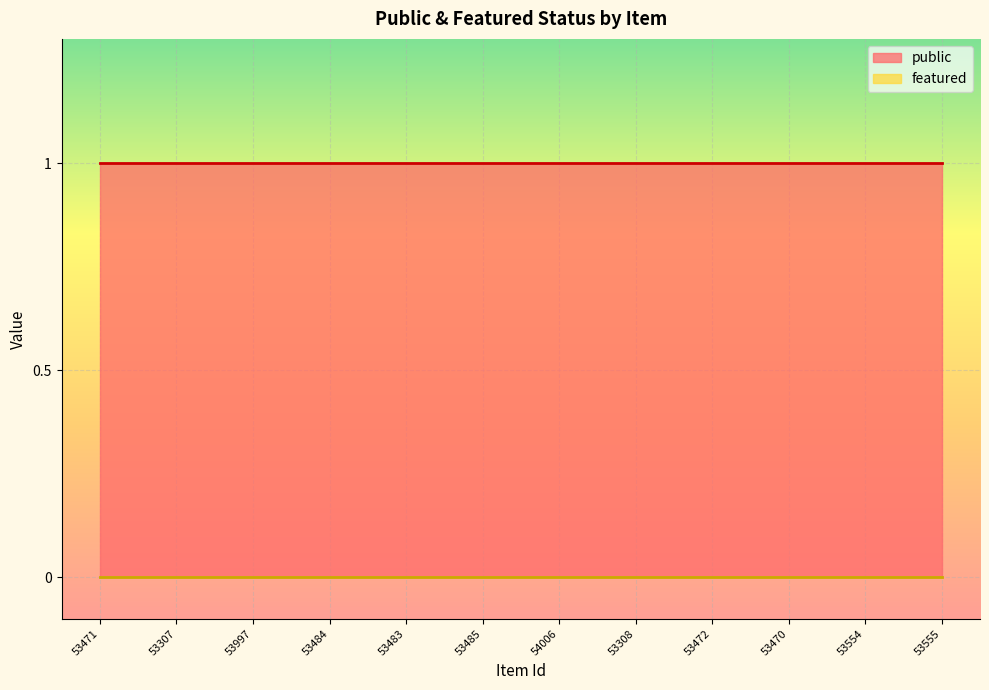

Which series changed the most between 53471 and 53307?

public